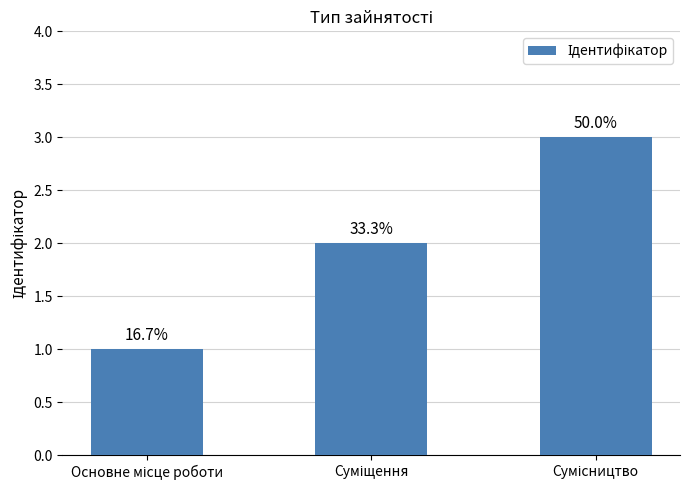

What is the difference between the maximum and minimum values?

2